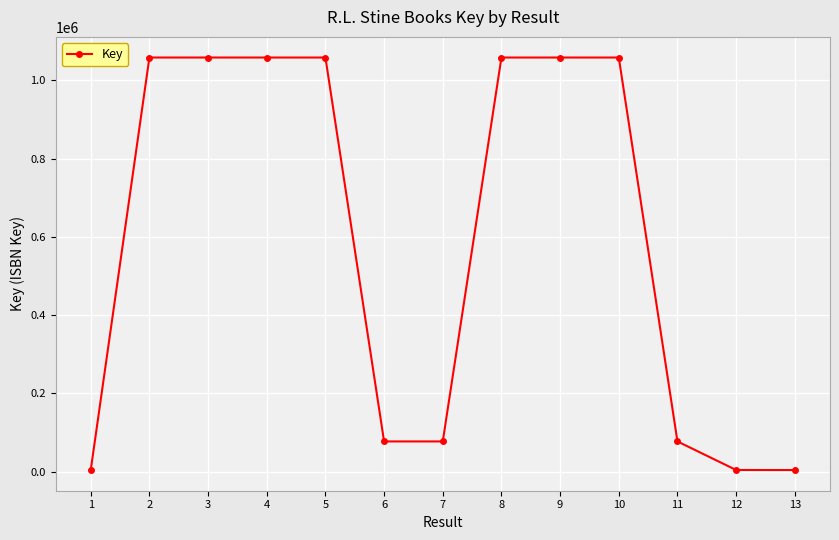

What is the change in value from 1 to 3?

+1054839